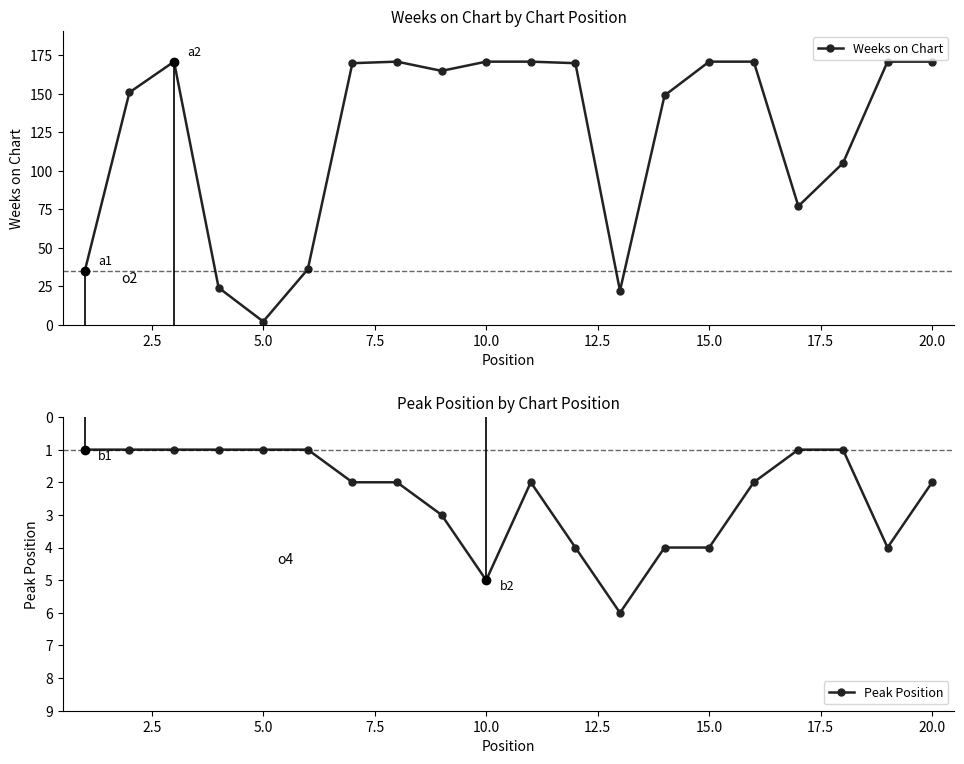

The Weeks on Chart series shows 293 at 10.0. True or false?

False